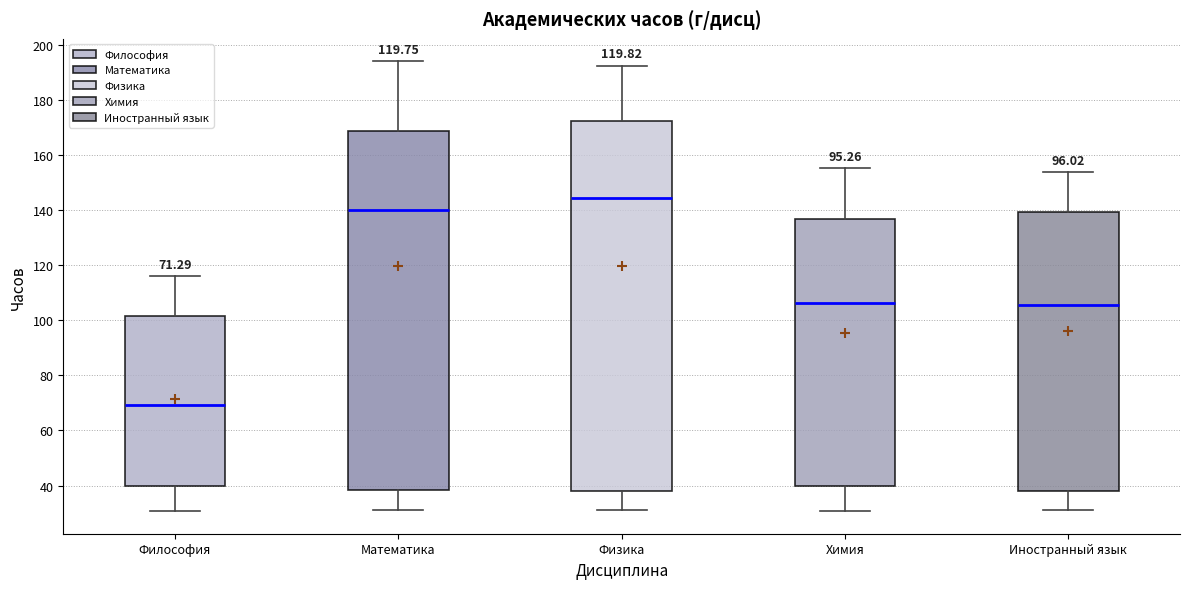

Which box's median line is the highest?

Физика